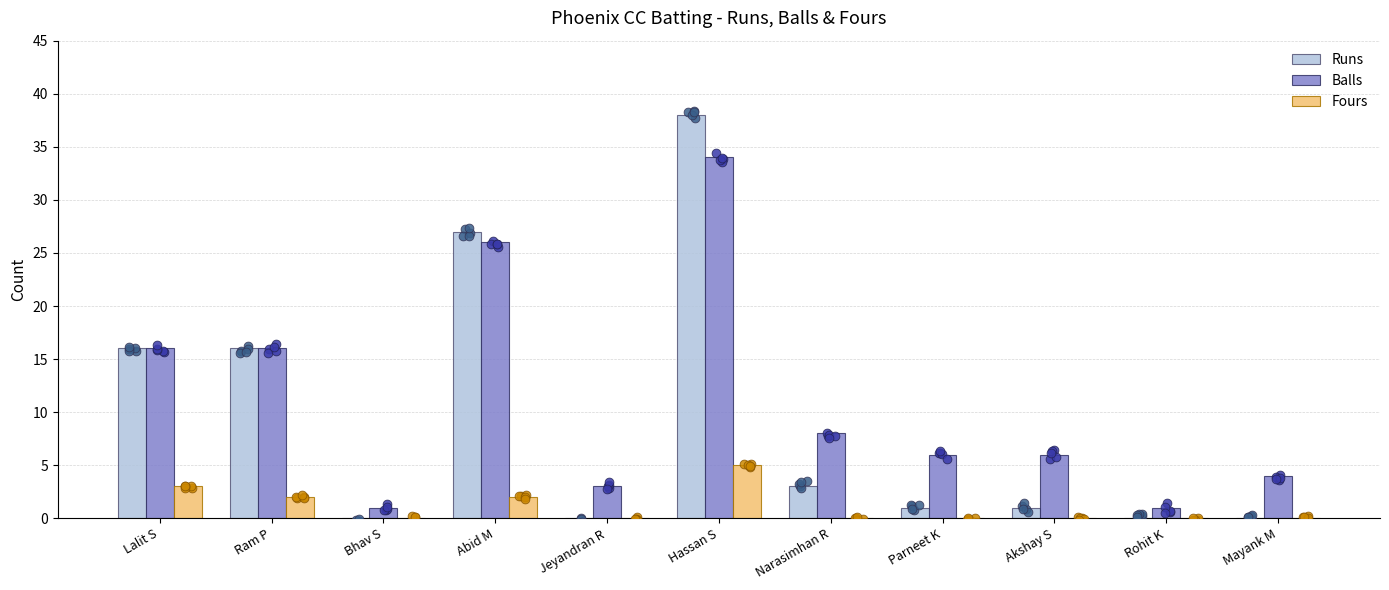

At which category is the sum across all series the highest?

Hassan S